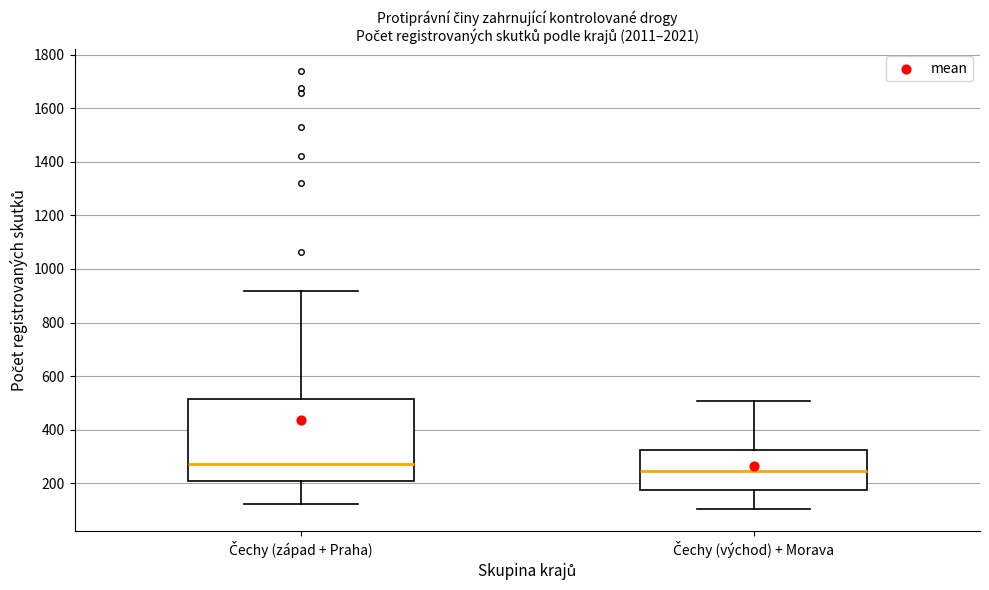

Reading left to right, transcribe this box plot: for each box, give where its median line is, the range the box spans, and where its two whiskers end, as read against the y-axis. The values are not printed on the chart, so give them approximately, as read against the axis.

Čechy (západ + Praha): median 280, box 220 to 520, whiskers 120 to 920
Čechy (východ) + Morava: median 240, box 180 to 320, whiskers 100 to 500